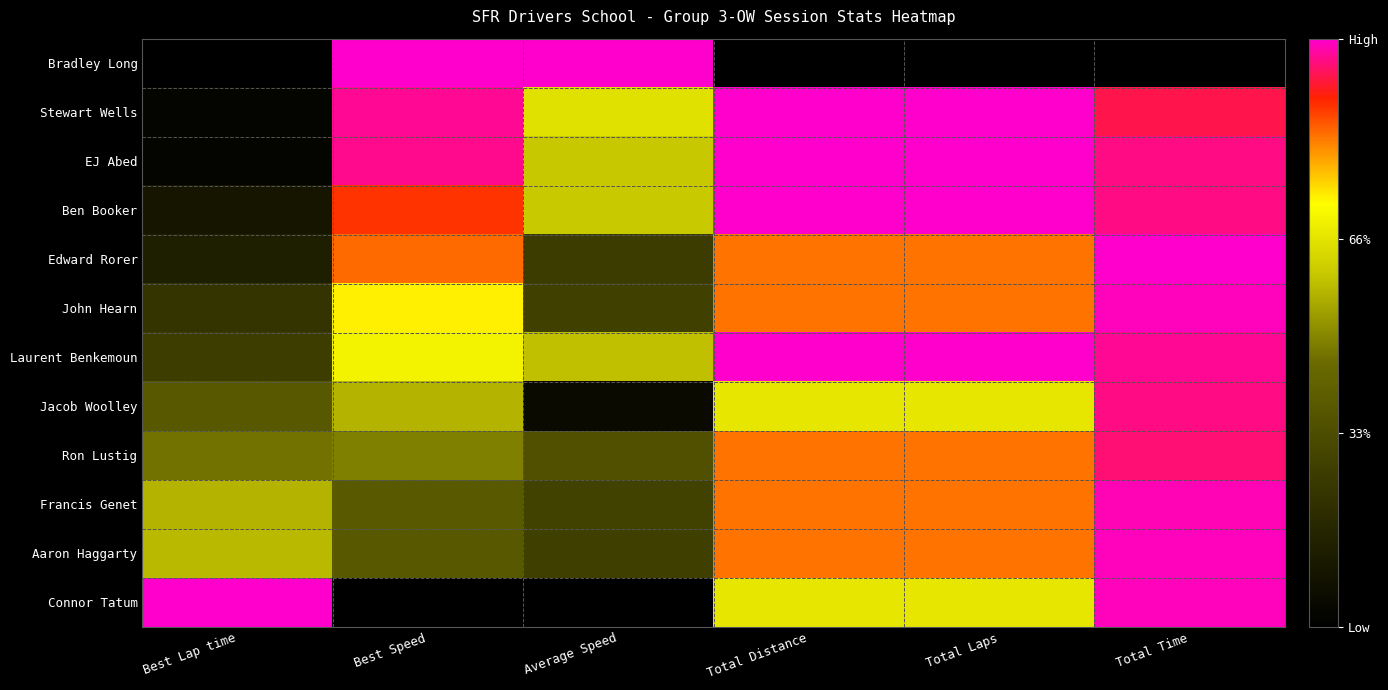

What is the spread (max minus min) of values at Best Lap time?

1.0